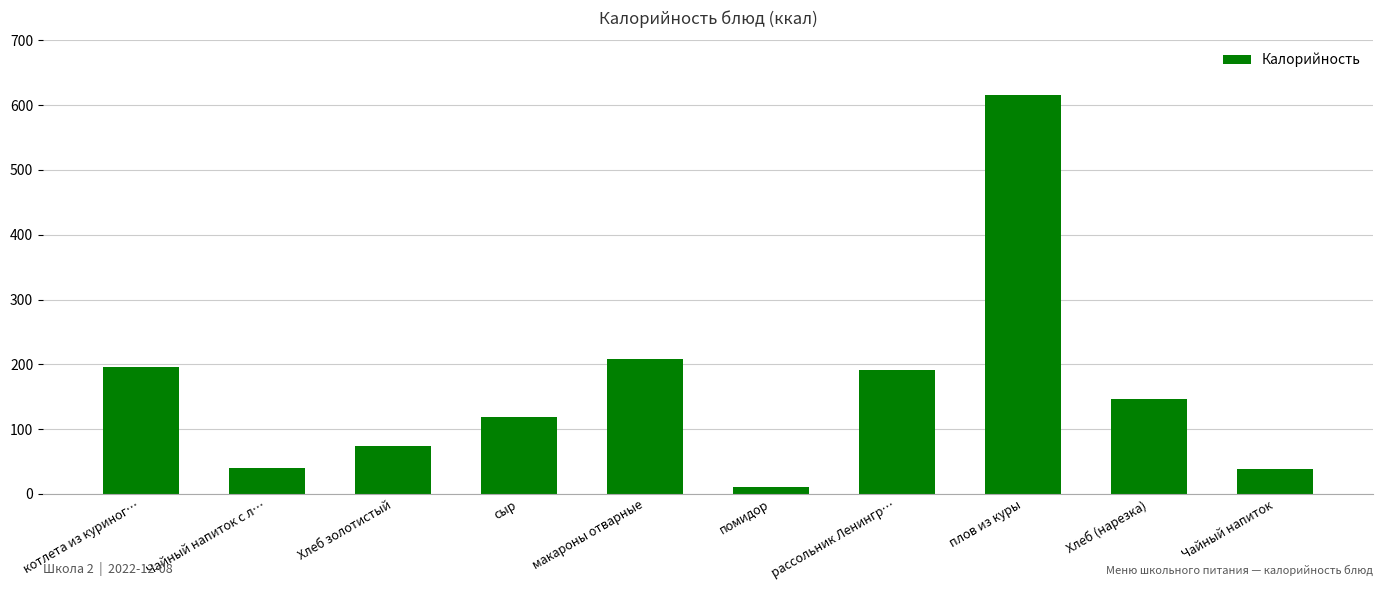

What is the difference between the second highest and minimum values?

199.0